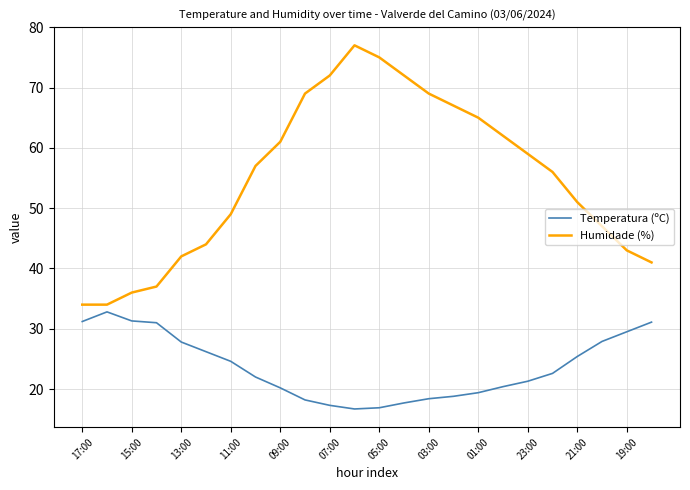

Which series has the largest total across all categories?

Humidade (%)